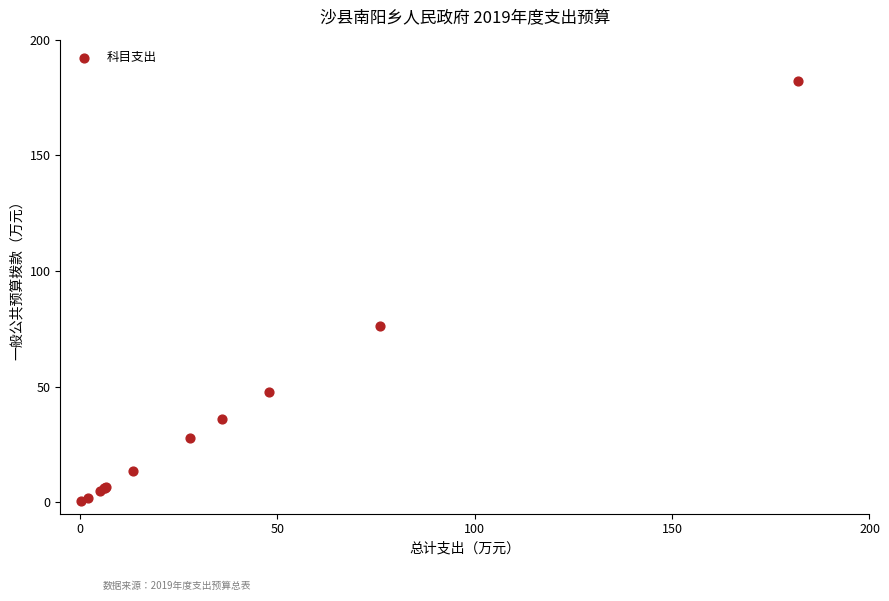

What Y value in the scatter plot is closest to 91?

76.0